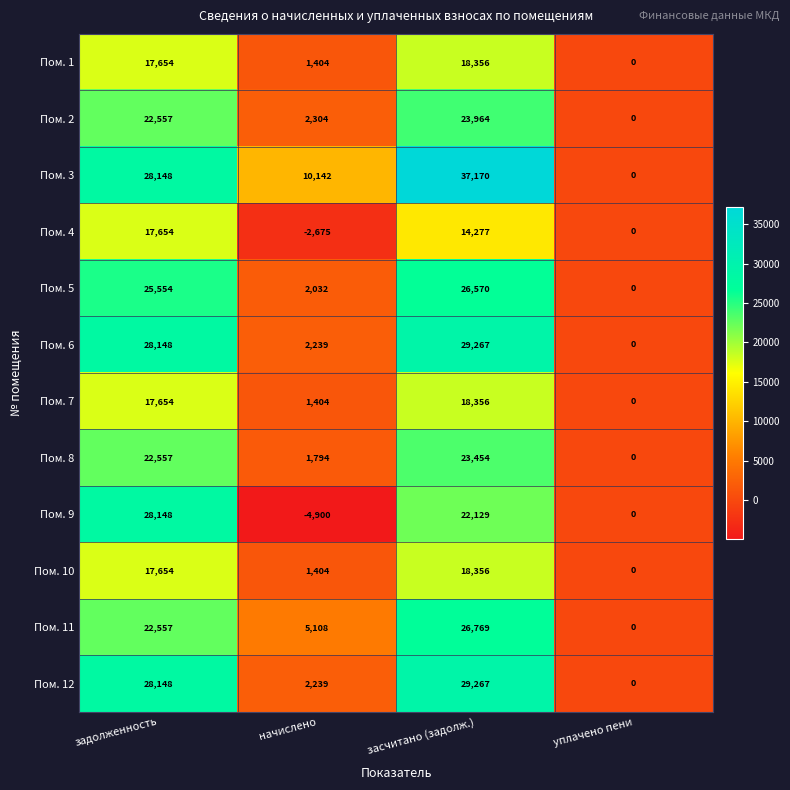

How many values in the Пом. 6 series are below 28148?

2